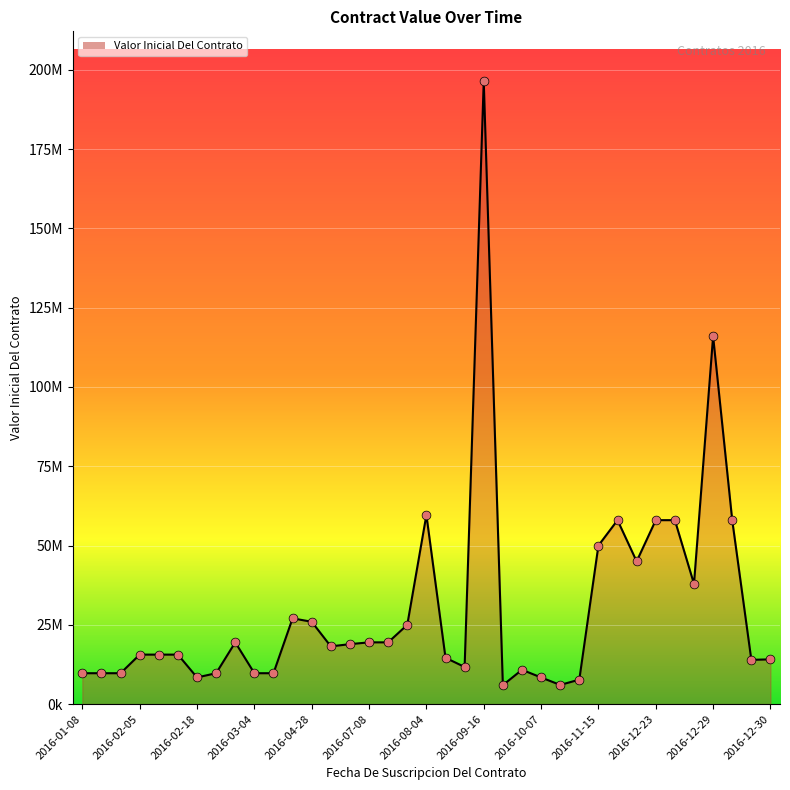

Does the chart have visible grid lines?

Yes